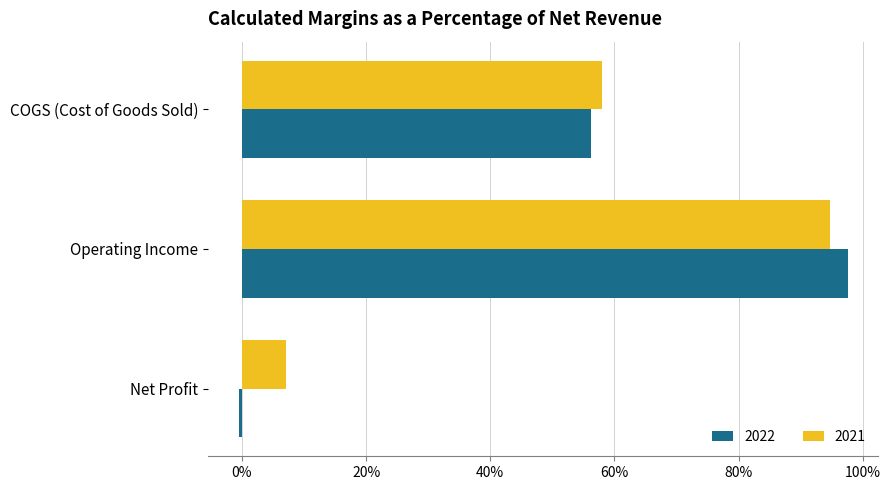

At which label is 2022 closest to 0?

Net Profit